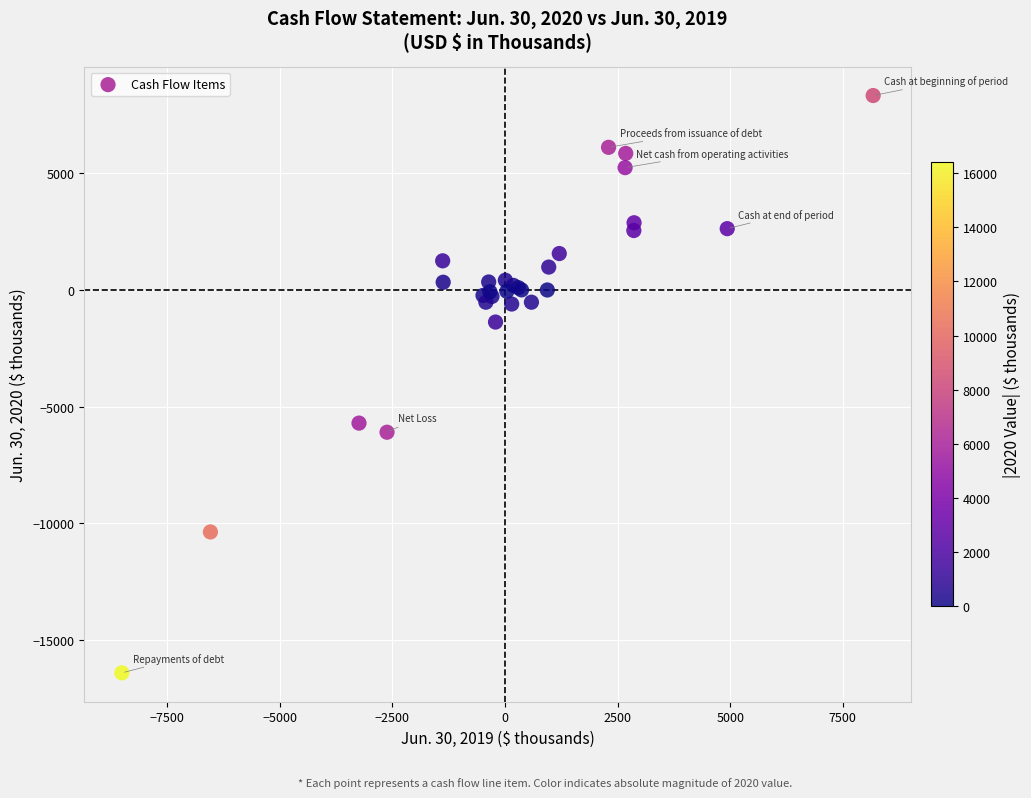

What Y value in the scatter plot is closest to -4038?

-5706